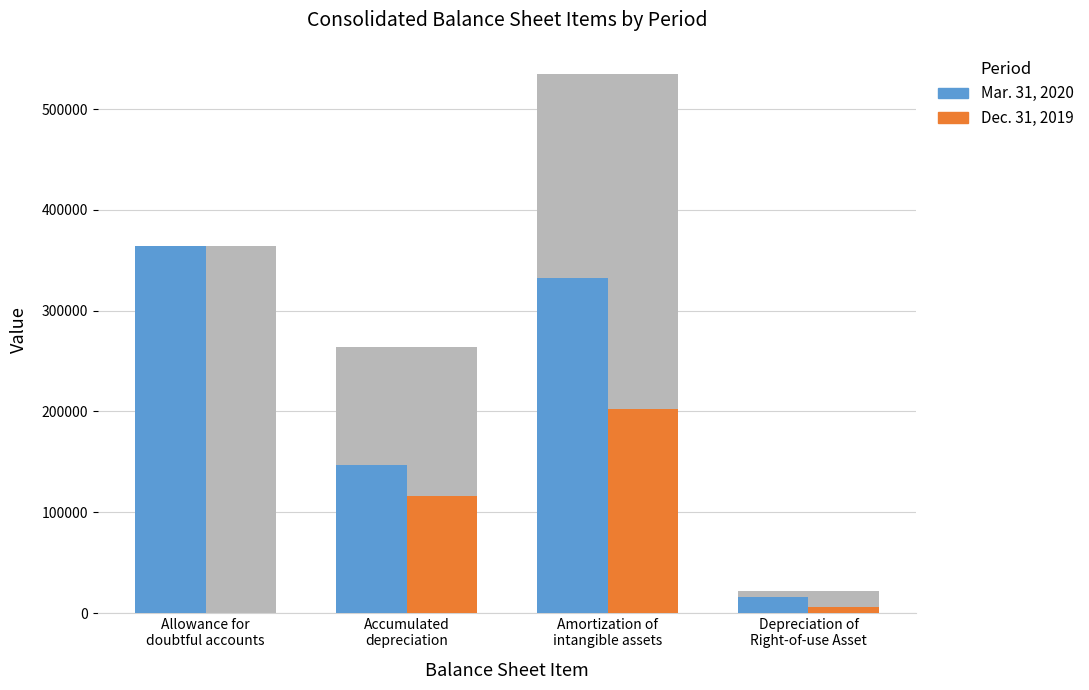

Which label corresponds to the smallest value in the chart?

Allowance for
doubtful accounts